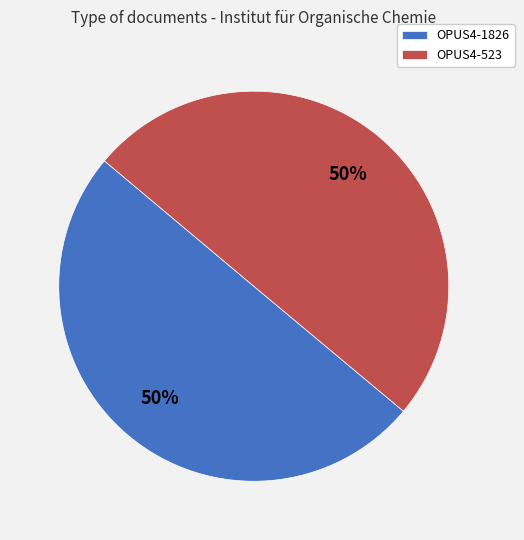

How many slices are in this pie chart?

2